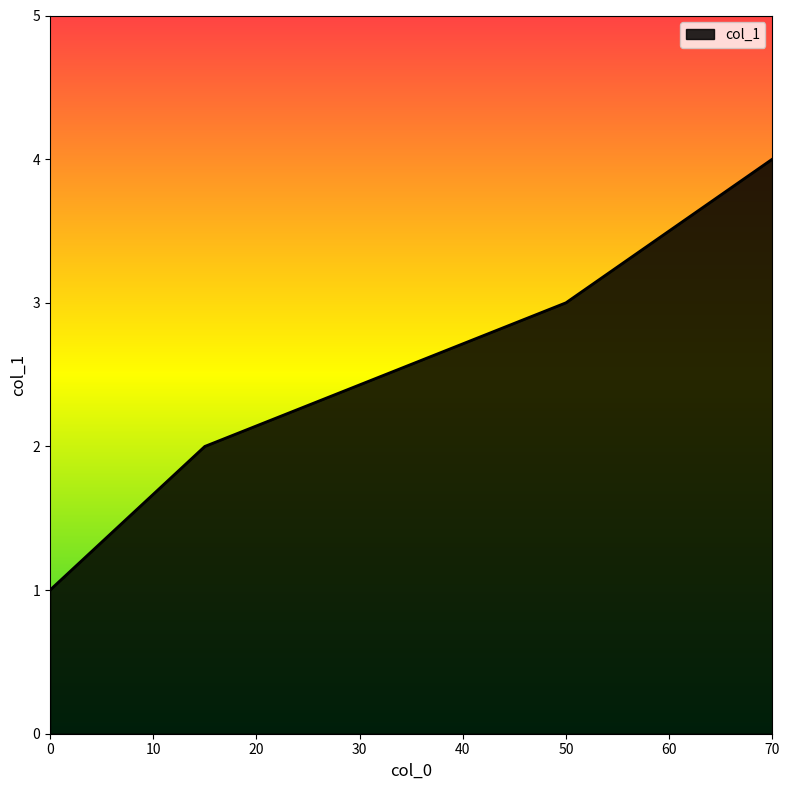

True or false: there are more than 0 points higher than both neighbors.

False